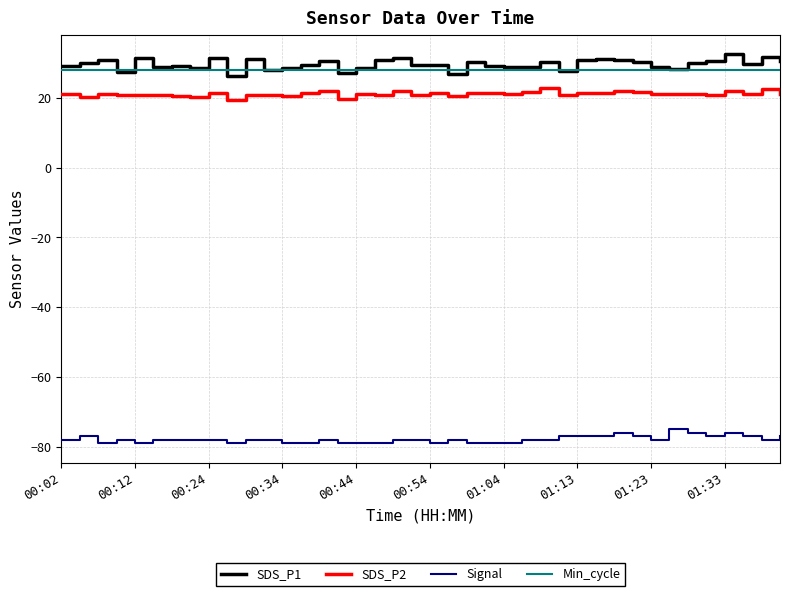

Which series has the largest total across all categories?

SDS_P1